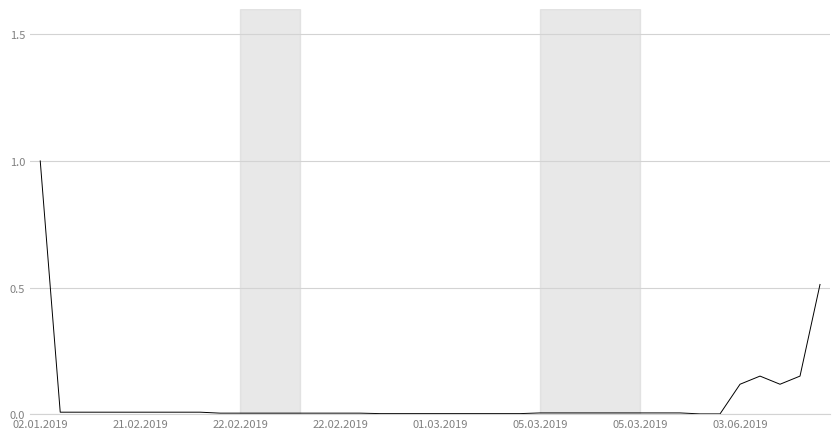

What is the difference between the maximum and minimum values?

1.0